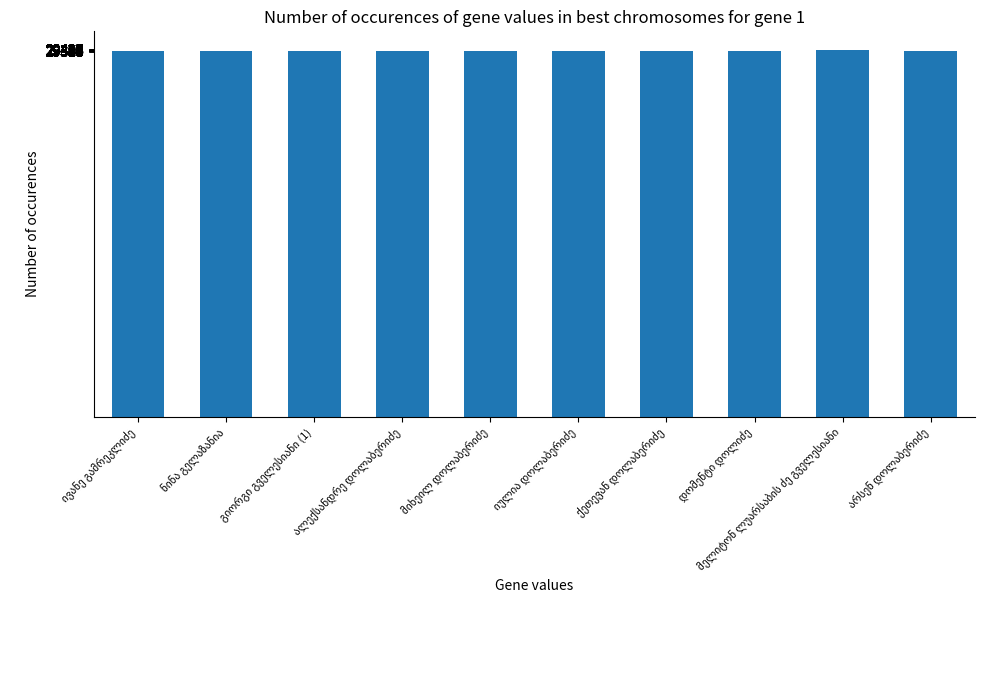

What is the sum of all values?

293286